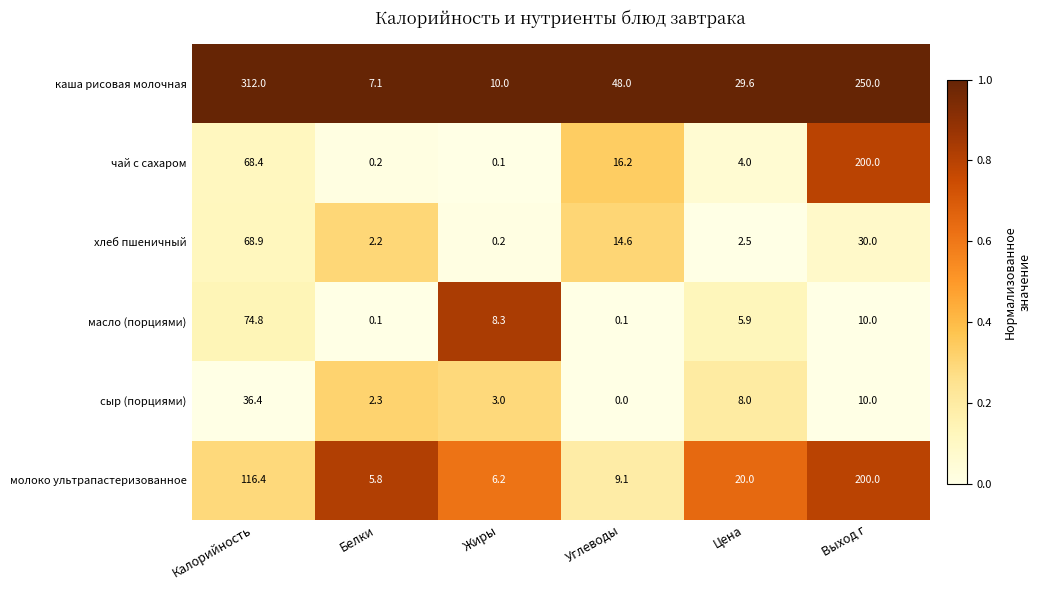

True or false: каша рисовая молочная has a value of 250.0 at Выход г.

True